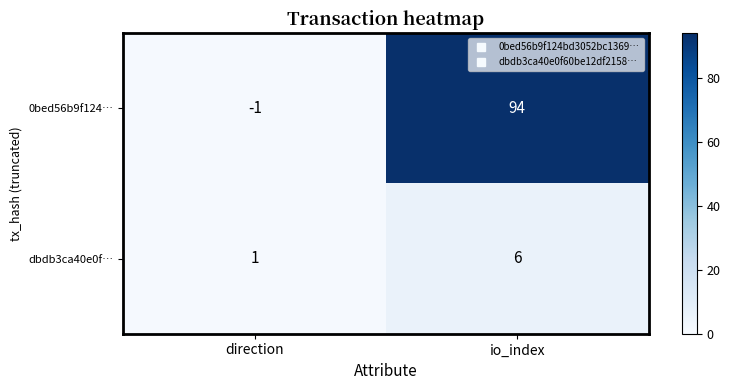

Which category has the highest value in the dbdb3ca40e0f… series?

io_index